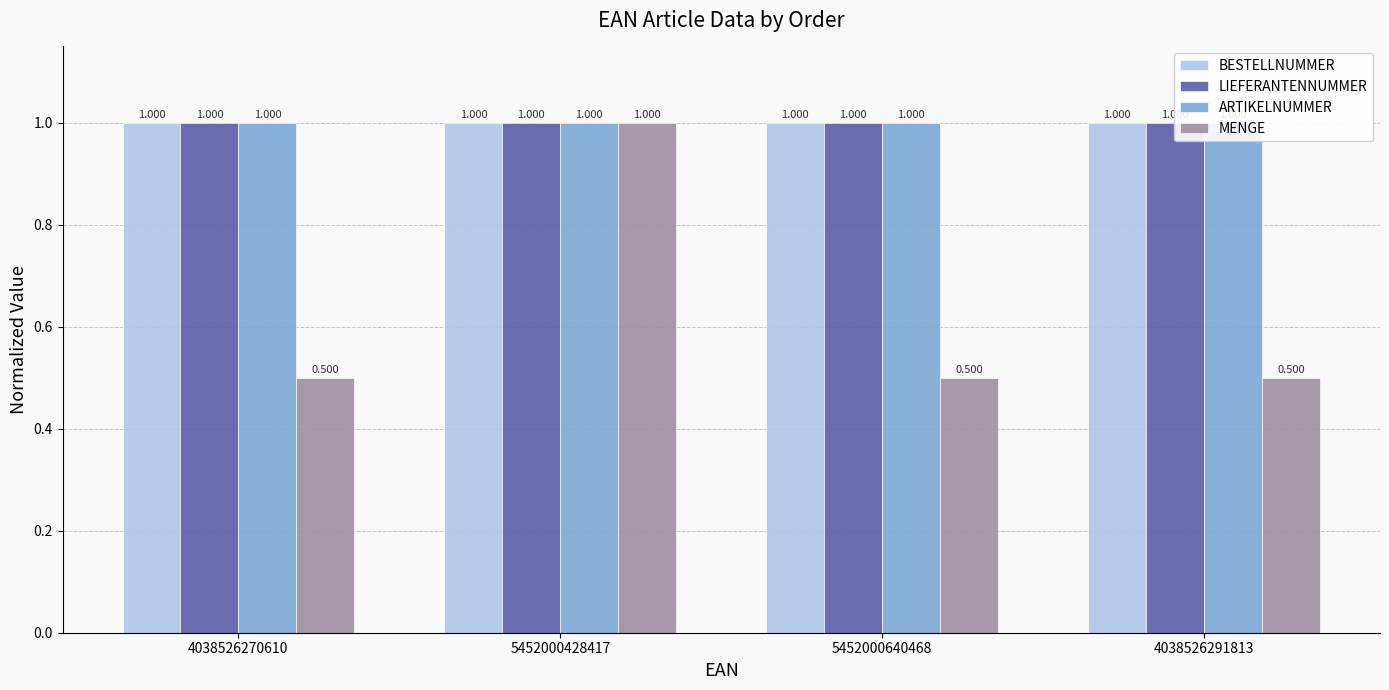

What is the total value across all series at 4038526270610?

3.5